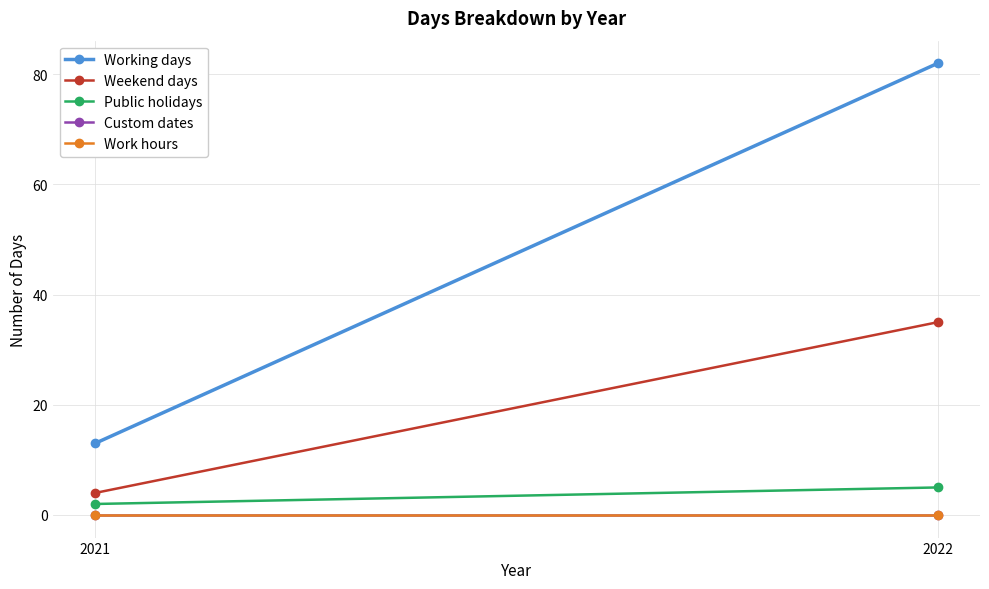

The Weekend days series shows 1 at 2021. True or false?

False